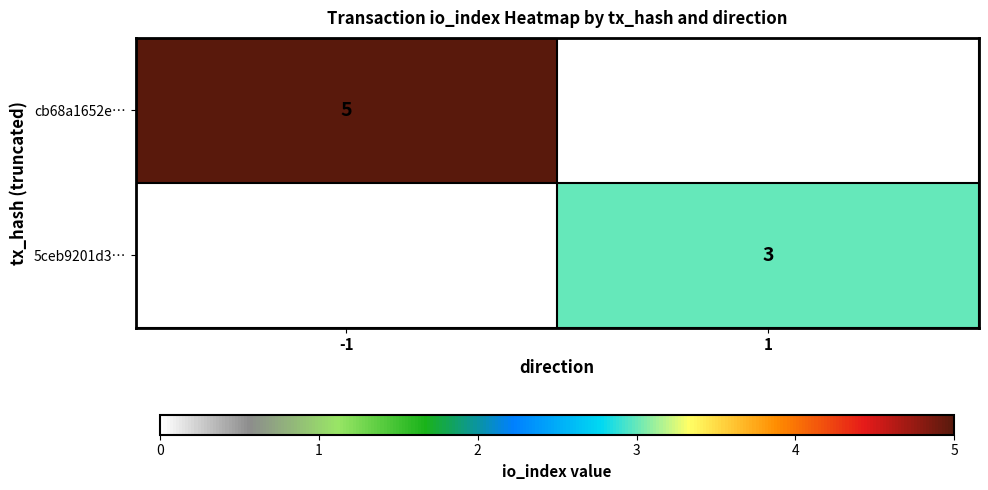

The cb68a1652e… series shows 5 at -1. True or false?

True